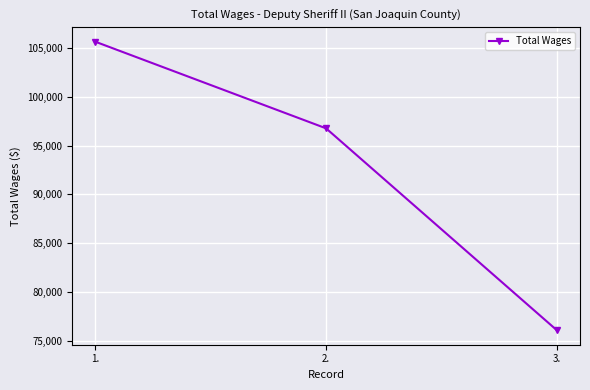

What is the sum of the values at 1. and 2.?

202413